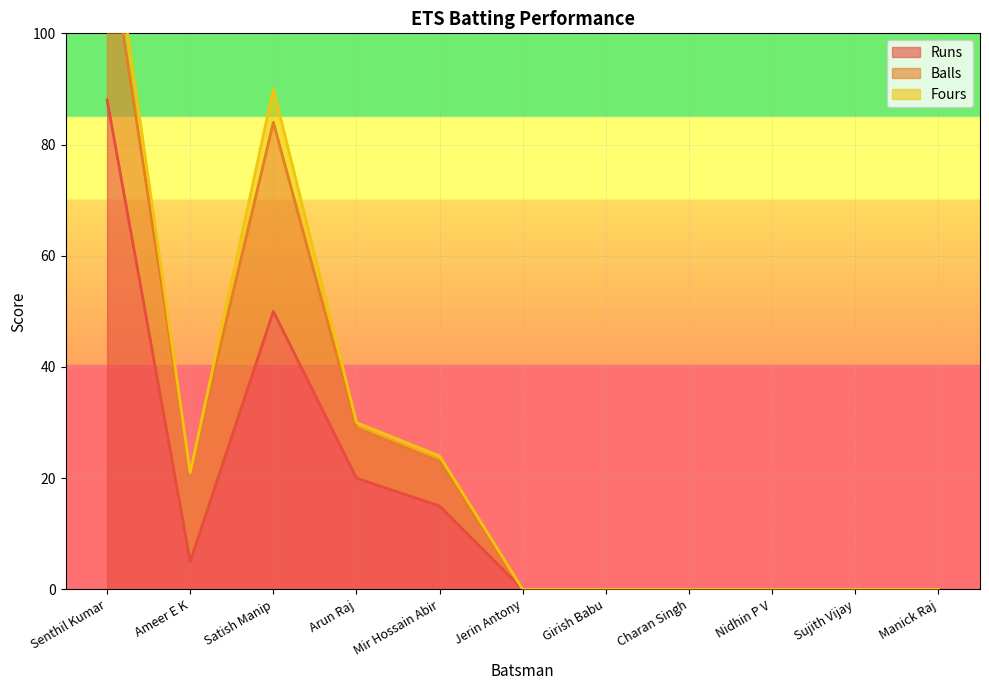

At which label does Runs reach its peak?

Senthil Kumar